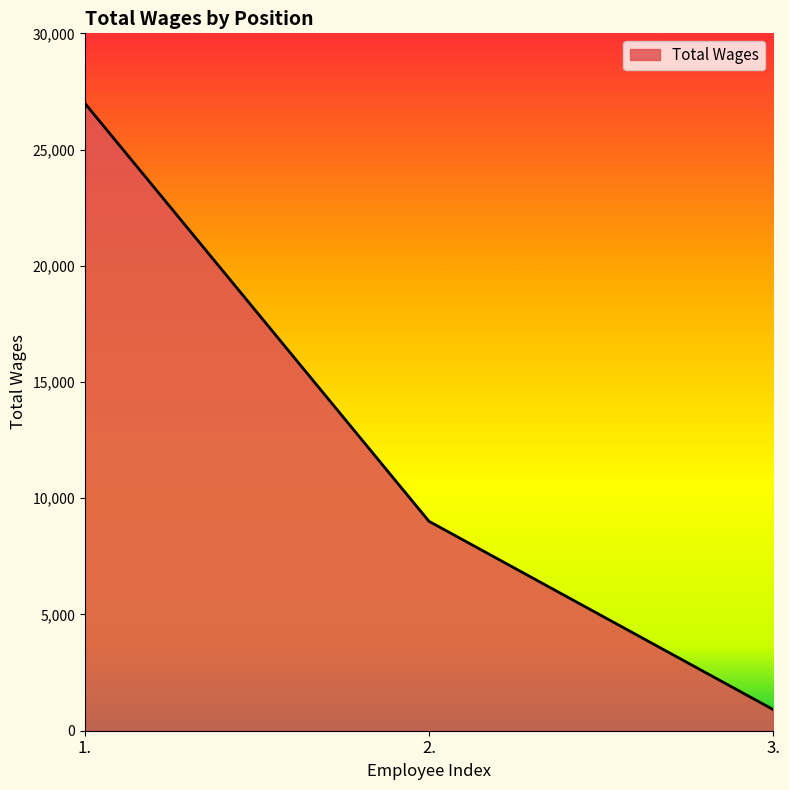

What is the greatest value displayed?

26989